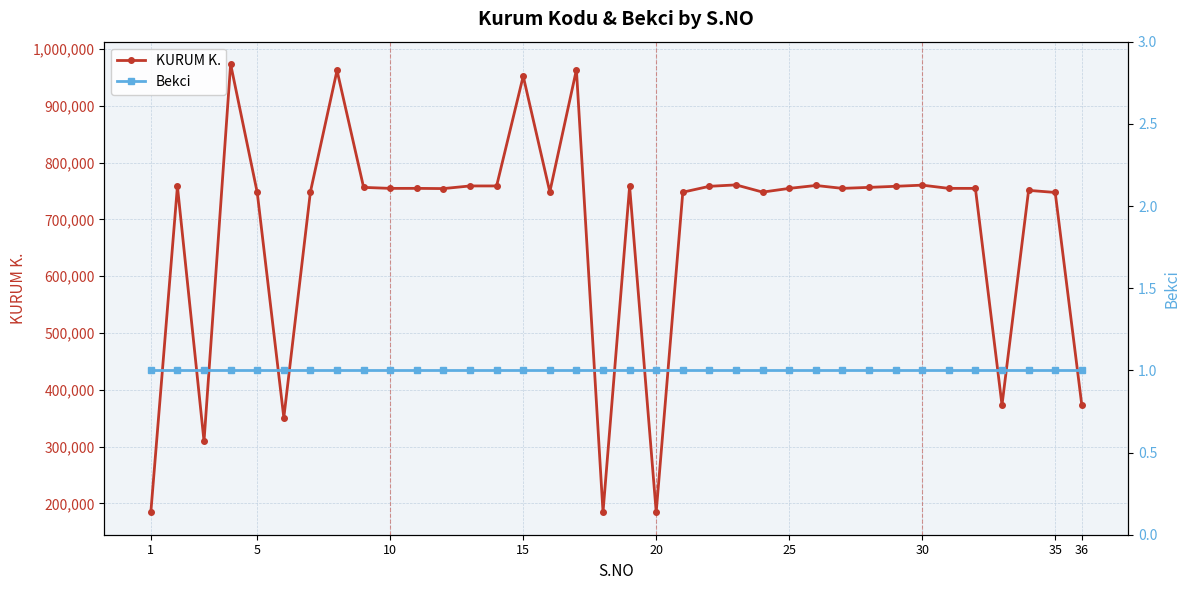

The value of KURUM K. at 30 is 760166. True or false?

True